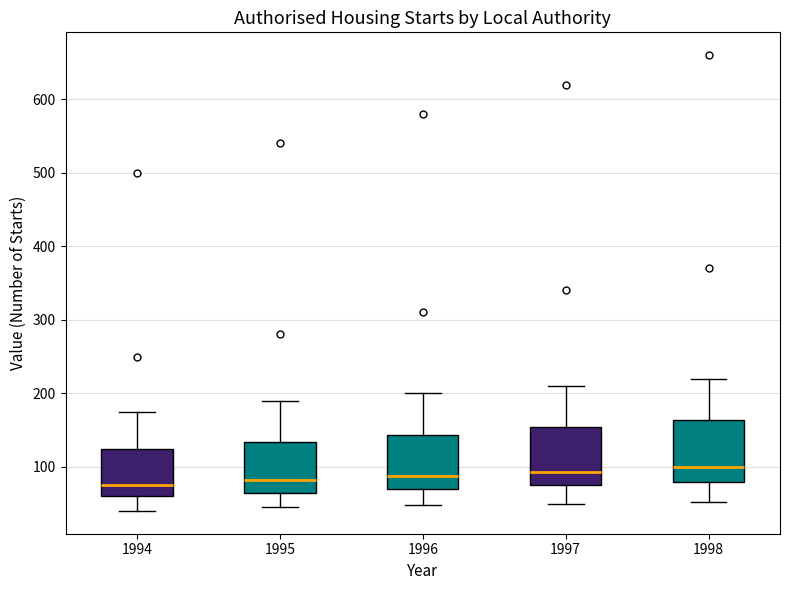

Reading left to right, read every box against the y-axis: the position of its median line, the range the box covers, and the ends of its whiskers. The values are not printed on the chart, so give them approximately, as read against the axis.

1994: median 80, box 60 to 120, whiskers 40 to 180
1995: median 80, box 70 to 130, whiskers 50 to 190
1996: median 90, box 70 to 140, whiskers 50 to 200
1997: median 90, box 80 to 150, whiskers 50 to 210
1998: median 100, box 80 to 160, whiskers 50 to 220